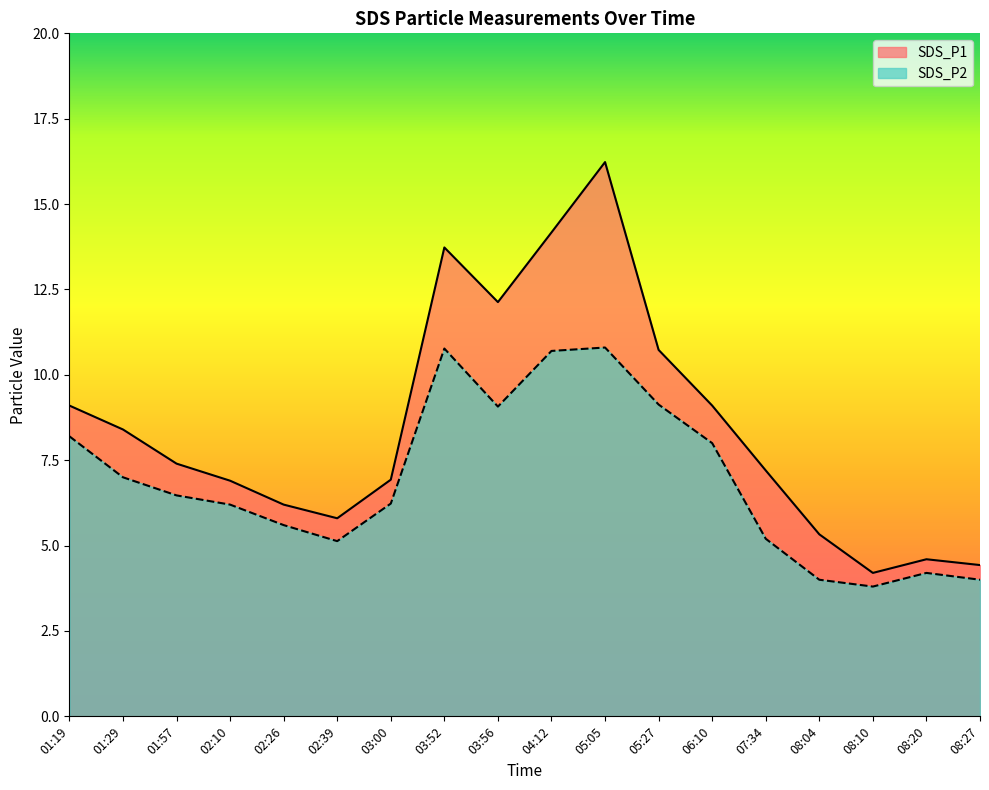

List the series in order of their peak value, lowest first.

SDS_P2, SDS_P1